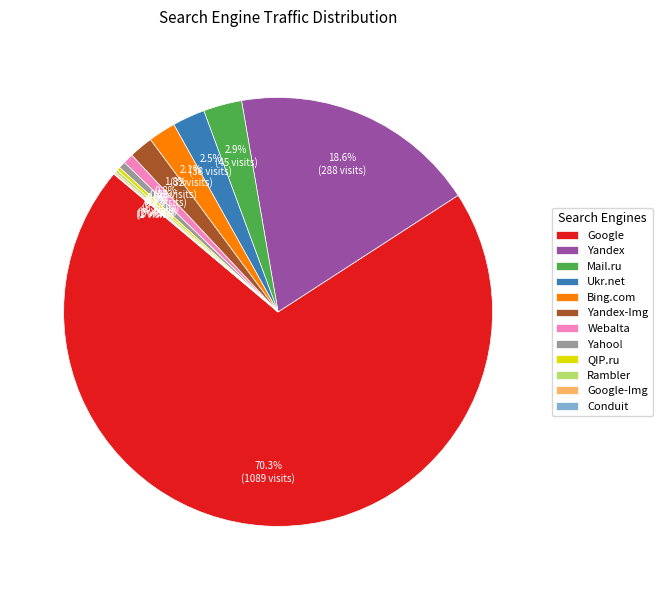

Does any single category account for the majority?

Yes